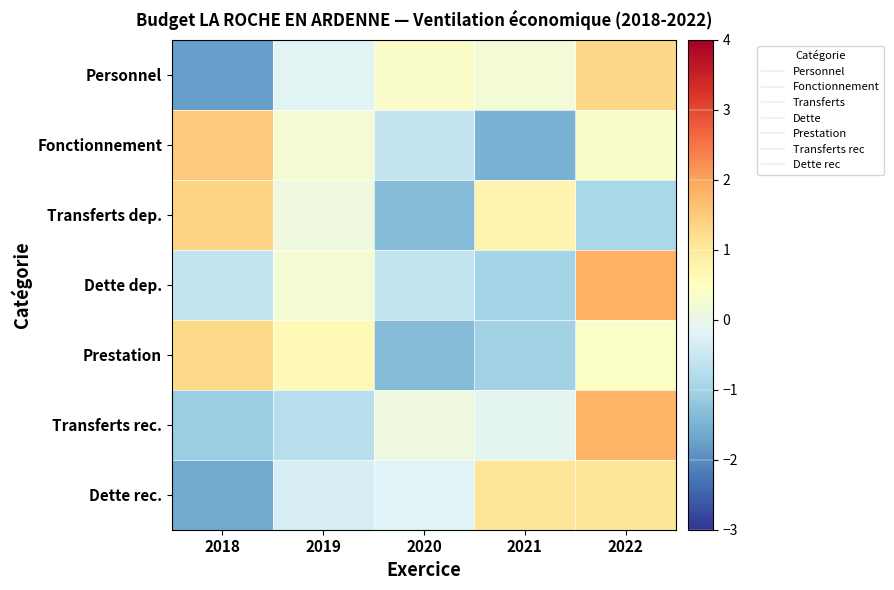

What is the total value across all series at 2018?

-0.9